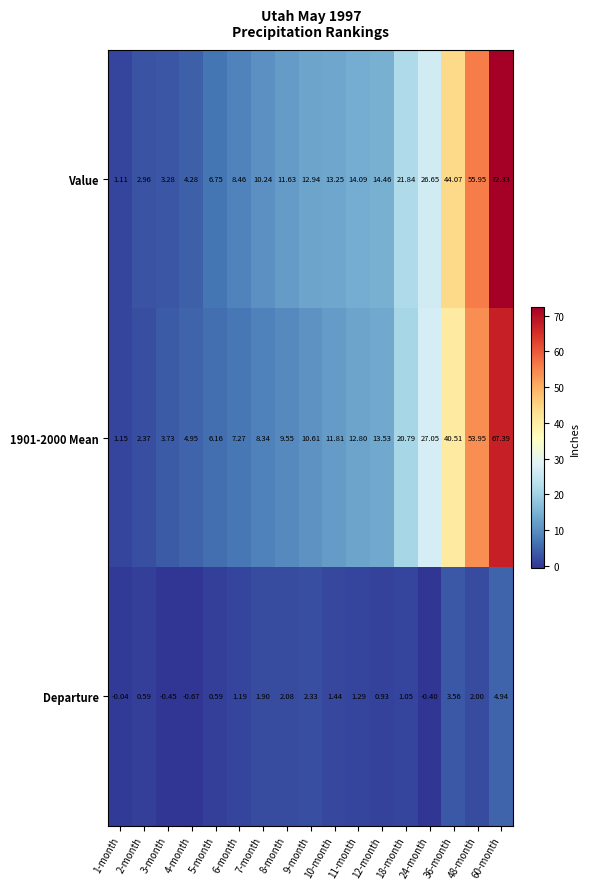

Which series has the largest total across all categories?

Value